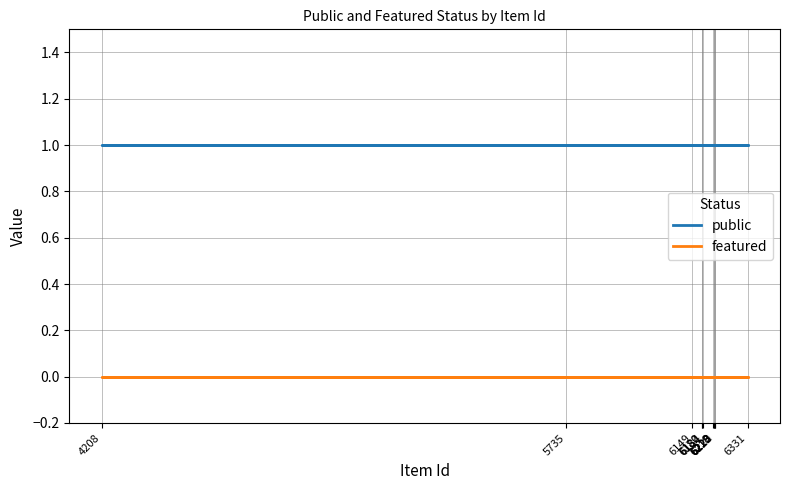

What is the difference between the highest and lowest values at 6149?

1